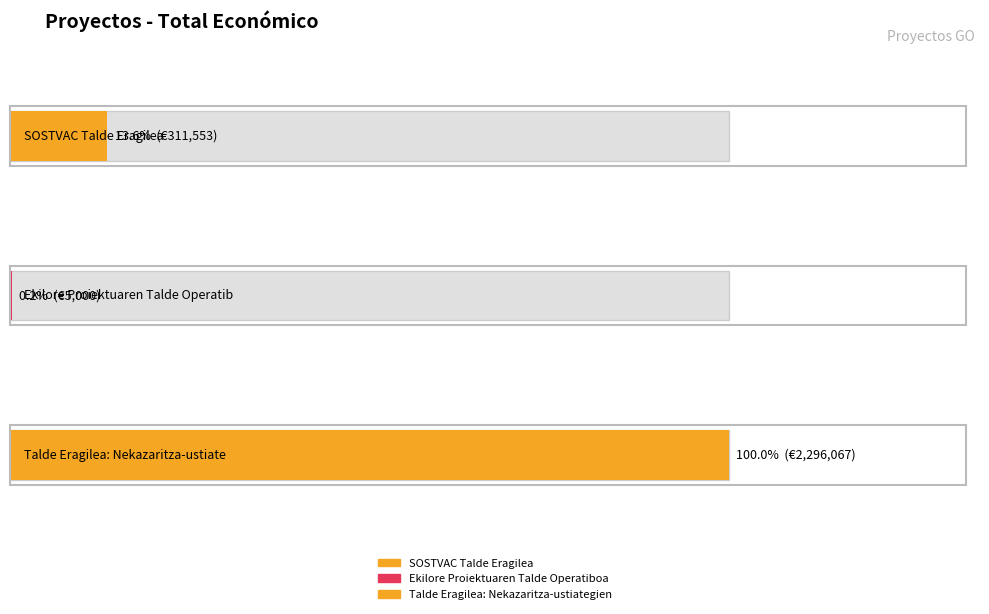

Rank the categories by value from highest to lowest.

Talde Eragilea: Nekazaritza-ustiategien, SOSTVAC Talde Eragilea, Ekilore Proiektuaren Talde Operatiboa